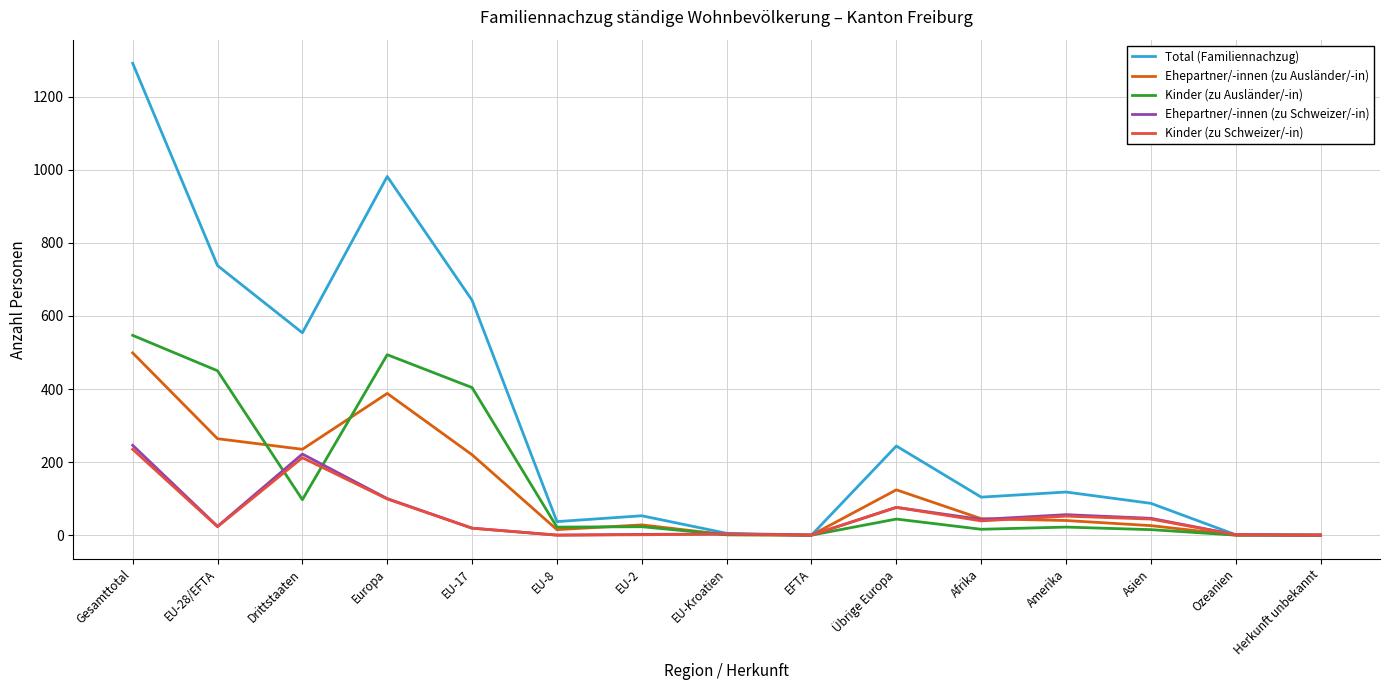

Between Gesamttotal and Afrika, which series saw the biggest shift?

Total (Familiennachzug)